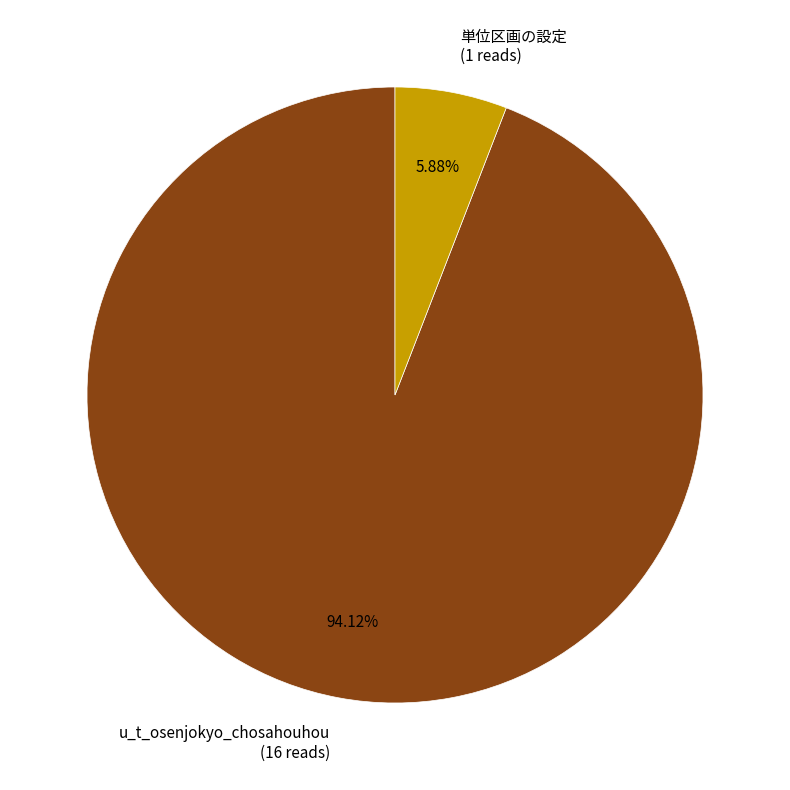

How much of the chart is everything except u_t_osenjokyo_chosahouhou?

5.9%